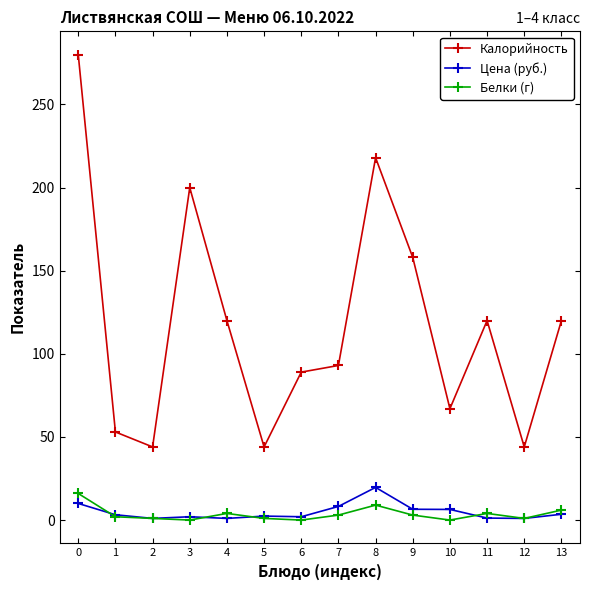

What is the average value of the Калорийность series?

117.9